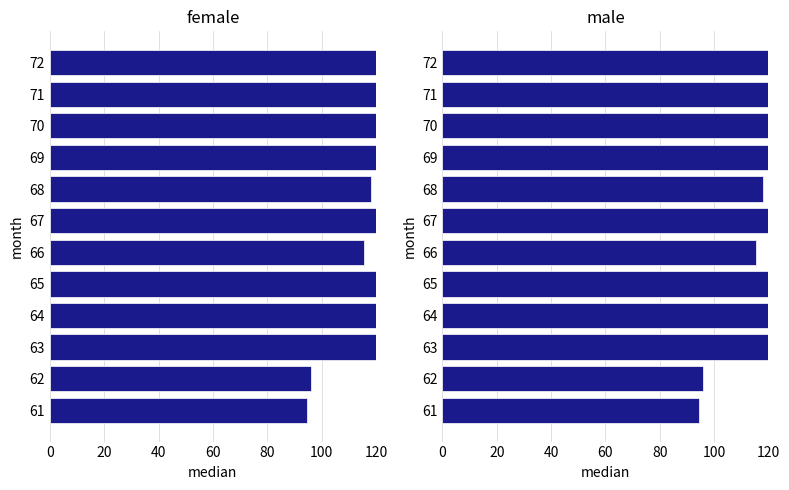

The value of male at 62 is 41.5. True or false?

False